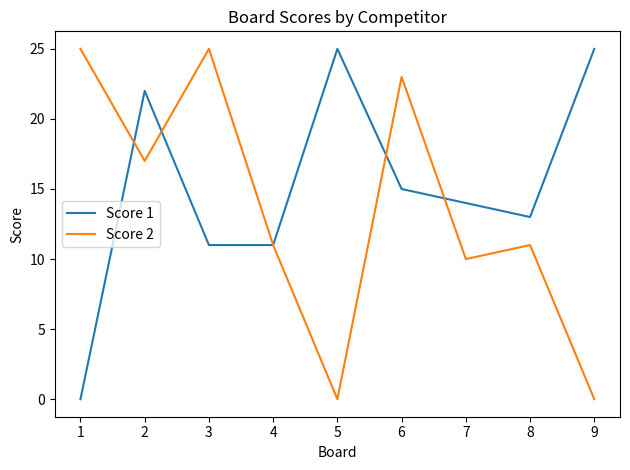

Which series has the largest total across all categories?

Score 1